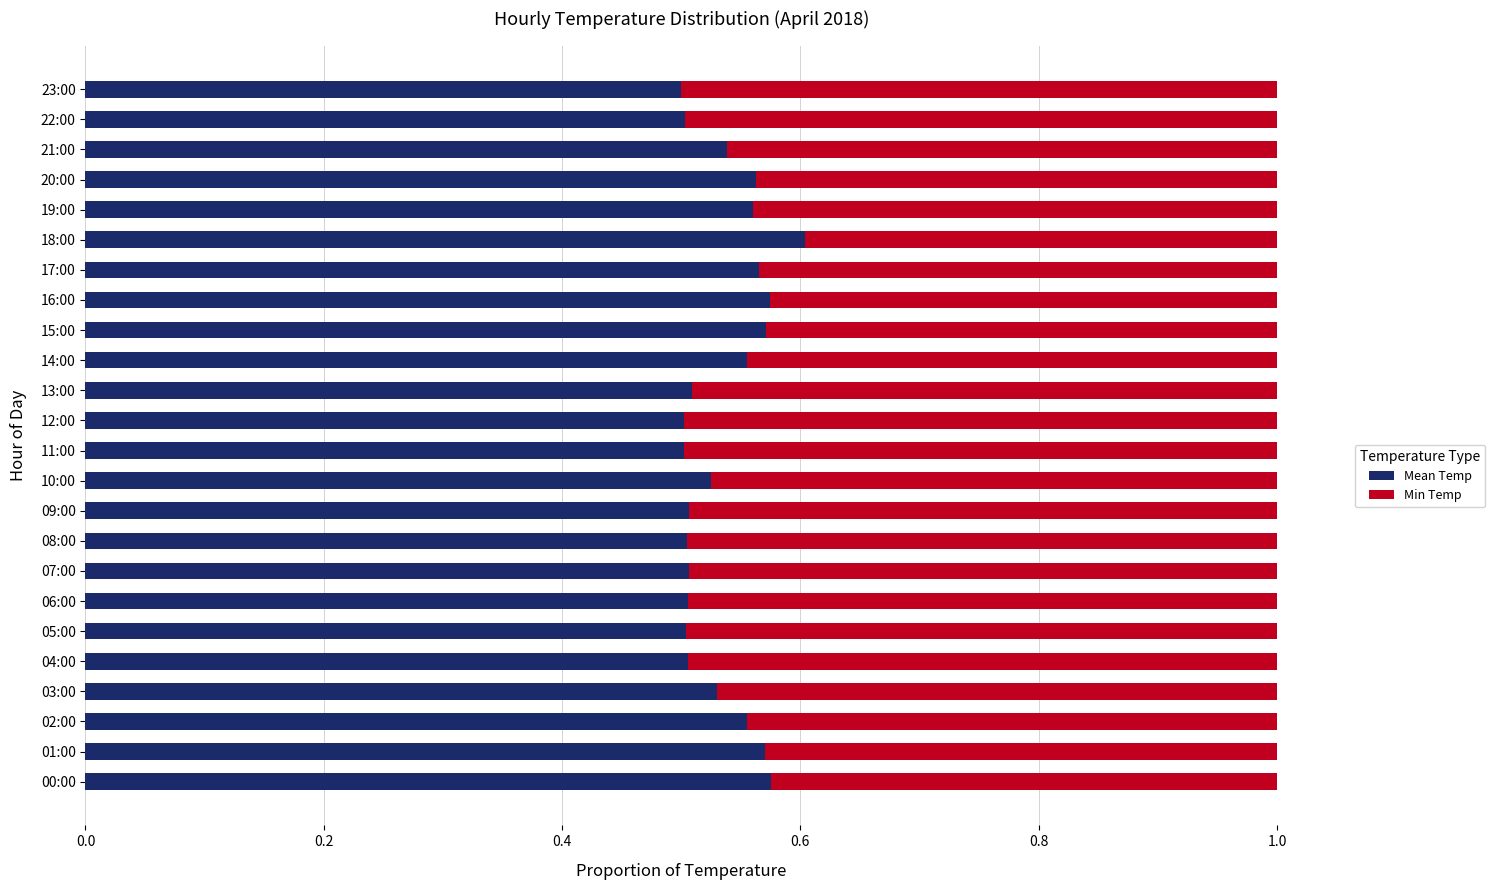

Count the Mean Temp values in the range 0 to 1.

24